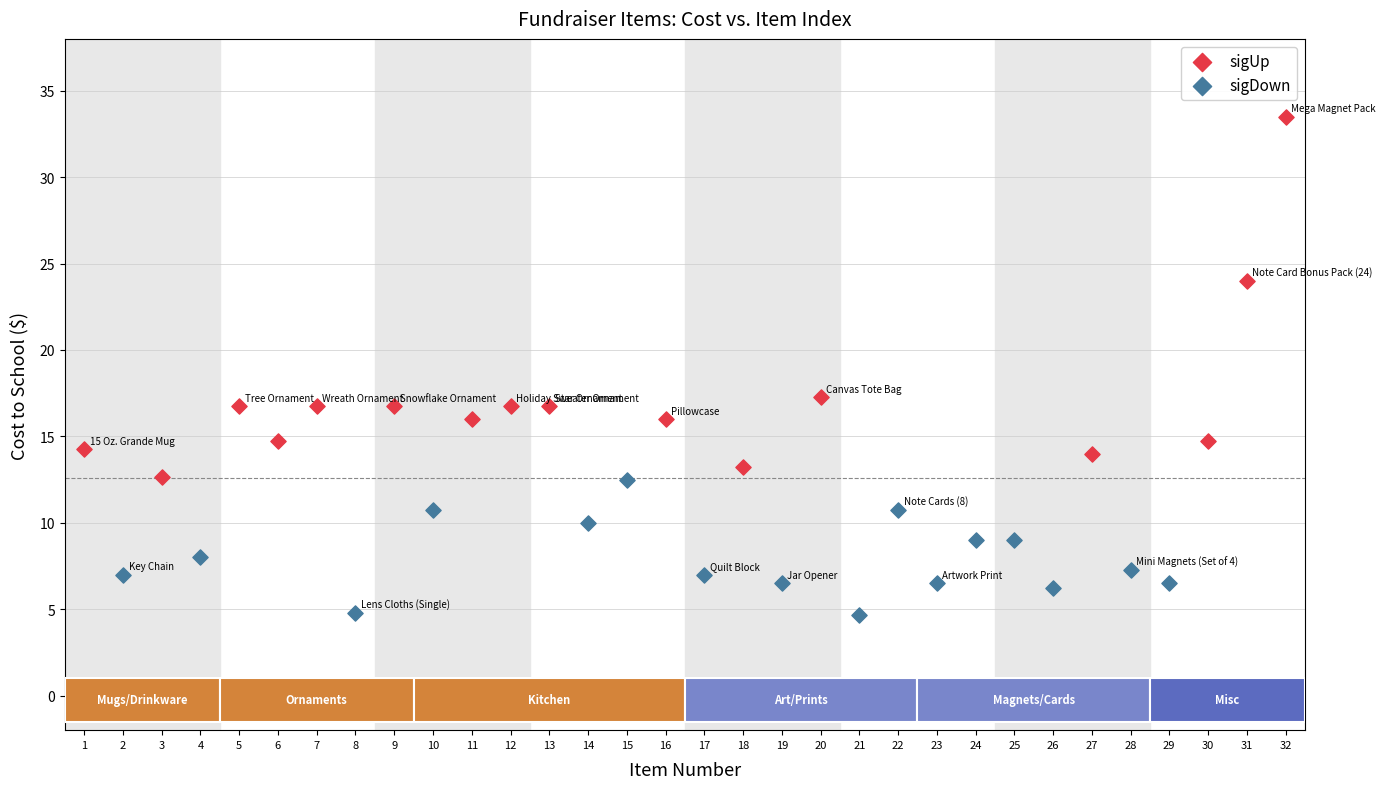

Which series contains the highest Y value?

sigUp